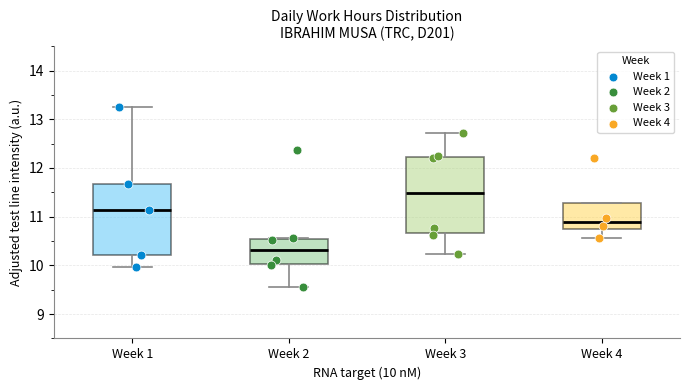

Reading left to right, transcribe this box plot: for each box, give where its median line is, the range the box spans, and where its two whiskers end, as read against the y-axis. The values are not printed on the chart, so give them approximately, as read against the axis.

Week 1: median 11.1, box 10.2 to 11.7, whiskers 10.0 to 13.3
Week 2: median 10.3, box 10.0 to 10.6, whiskers 9.6 to 10.6
Week 3: median 11.5, box 10.7 to 12.2, whiskers 10.2 to 12.7
Week 4: median 10.9, box 10.8 to 11.3, whiskers 10.6 to 11.3